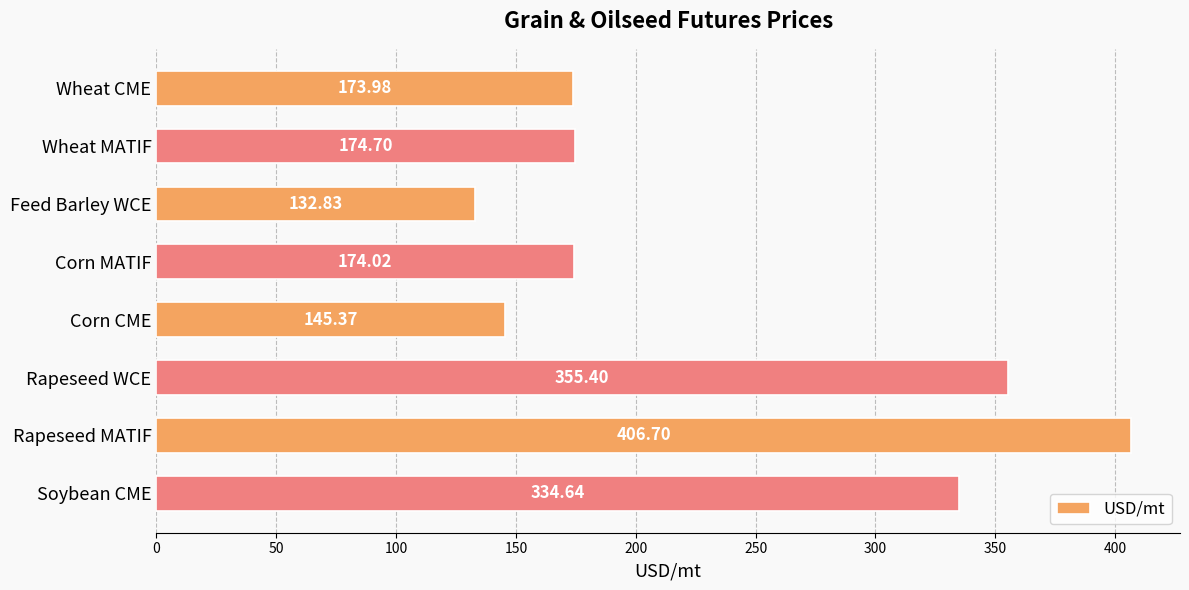

What is the change in value from Corn CME to Soybean CME?

+189.3